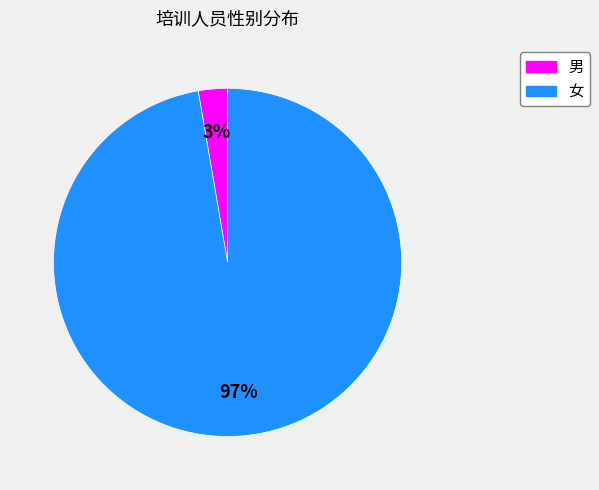

What percentage is the 女 slice, to the nearest percent?

97%